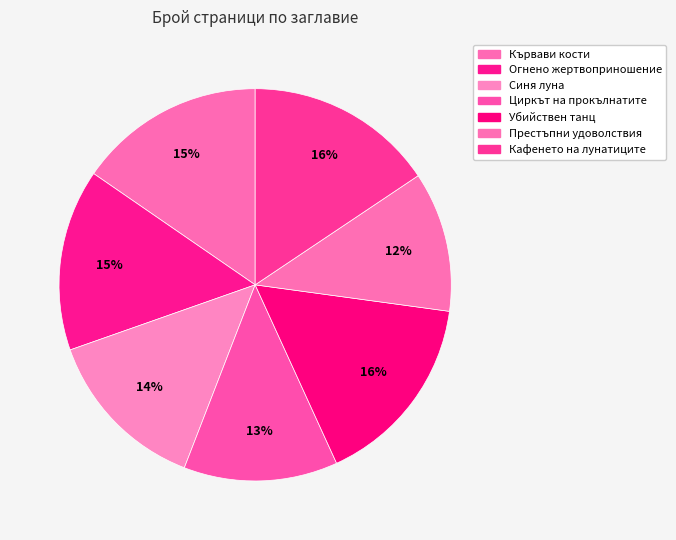

To the nearest percent, what is the average slice percentage?

14%